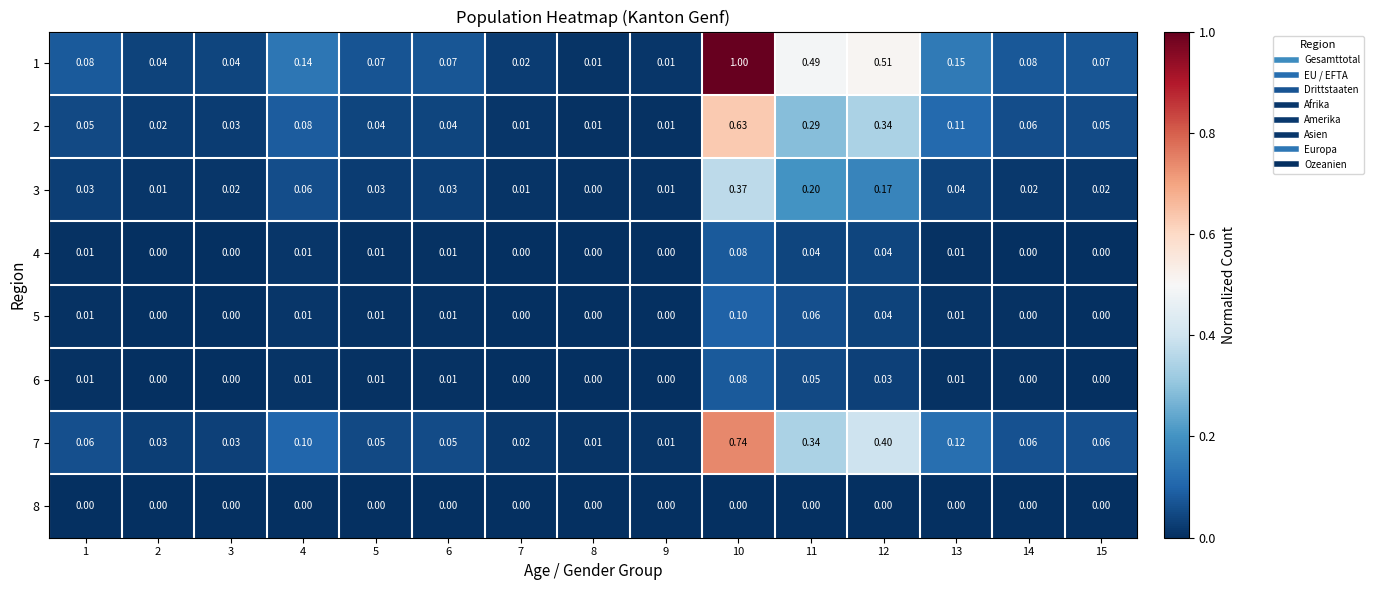

What is the total value across all series at 5?

0.2